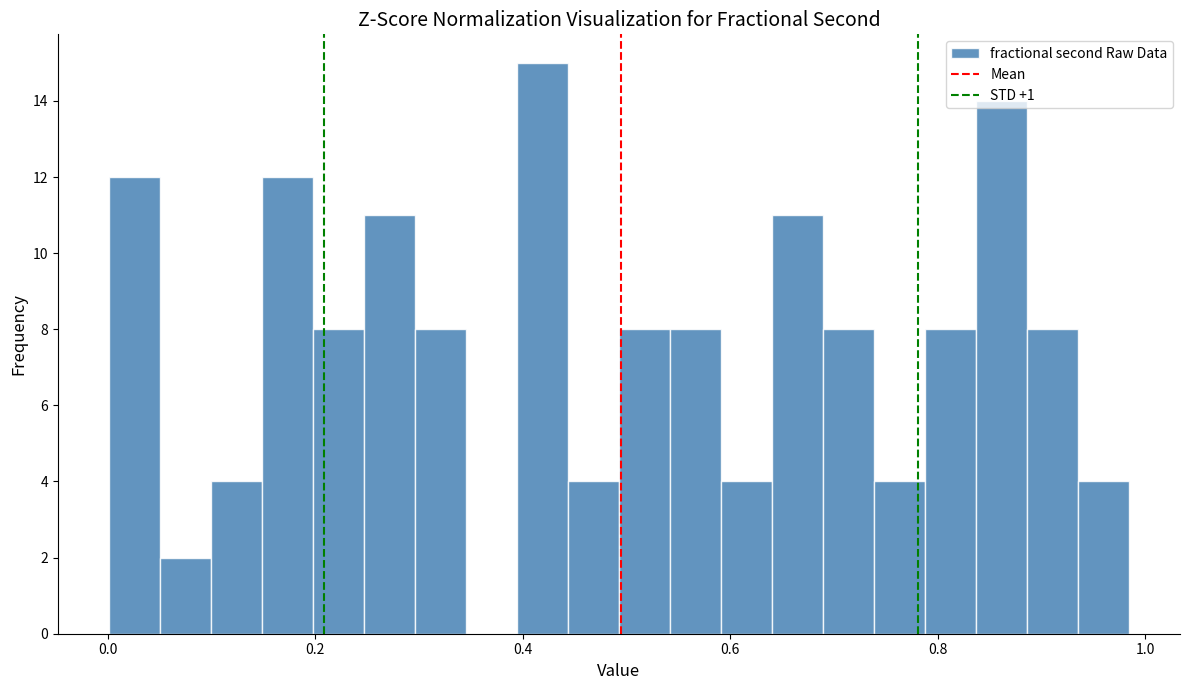

Around what value on the x-axis is the tallest bar? Give the approximate position of its centre, as read against the axis.

0.42